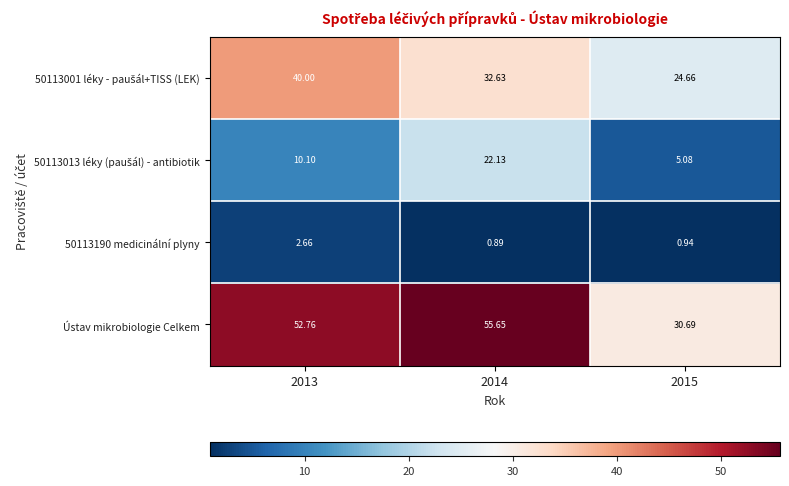

Between 2013 and 2015, which series saw the biggest shift?

Ústav mikrobiologie Celkem